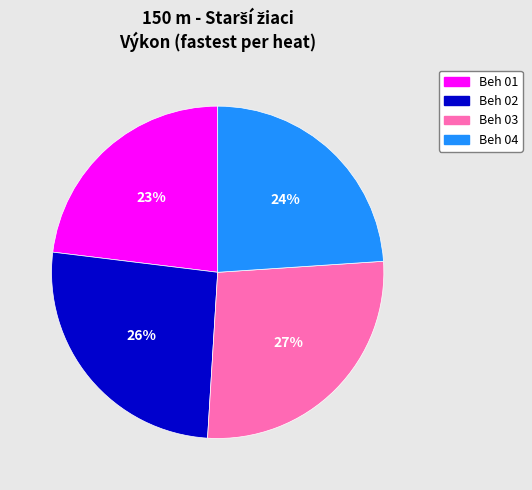

To the nearest percent, what percentage of the pie is Beh 01?

23%